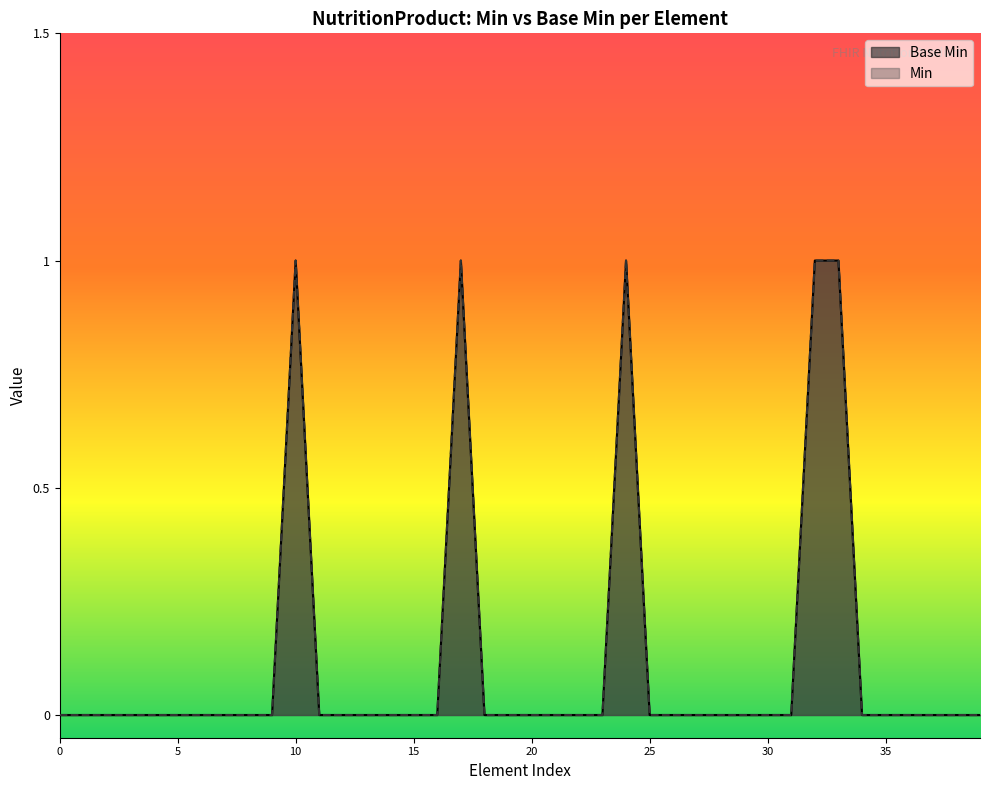

How many lines are shown in the chart?

2